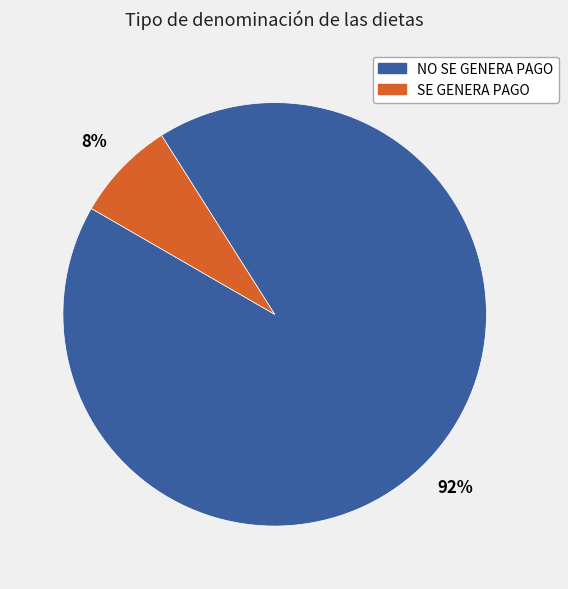

Do NO SE GENERA PAGO and SE GENERA PAGO together represent more than half of the pie?

Yes